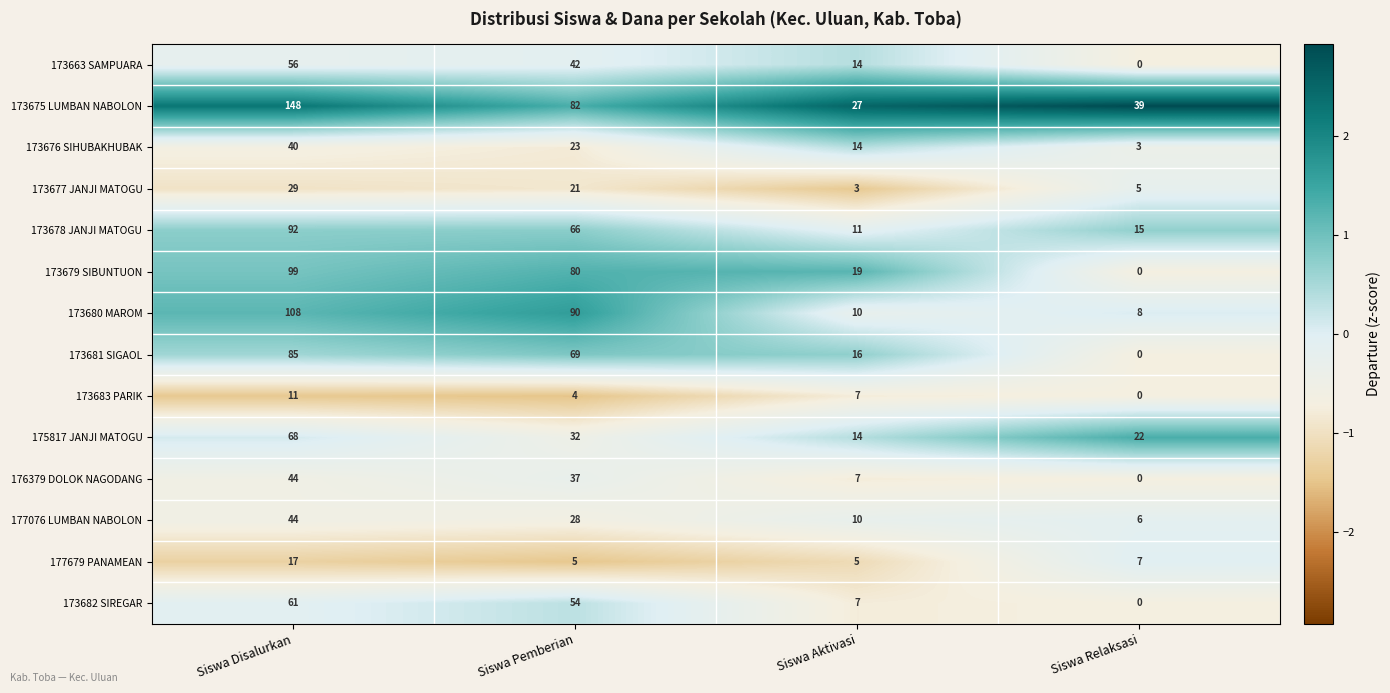

At Siswa Pemberian, list the series in order from largest to smallest.

173680 MAROM, 173675 LUMBAN NABOLON, 173679 SIBUNTUON, 173681 SIGAOL, 173678 JANJI MATOGU, 173682 SIREGAR, 173663 SAMPUARA, 176379 DOLOK NAGODANG, 175817 JANJI MATOGU, 177076 LUMBAN NABOLON, 173676 SIHUBAKHUBAK, 173677 JANJI MATOGU, 177679 PANAMEAN, 173683 PARIK